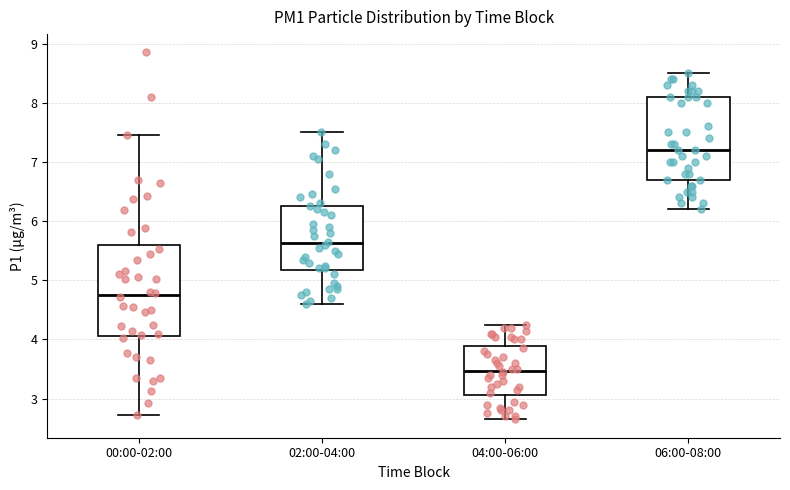

Reading left to right, transcribe this box plot: for each box, give where its median line is, the range the box spans, and where its two whiskers end, as read against the y-axis. The values are not printed on the chart, so give them approximately, as read against the axis.

00:00-02:00: median 4.8, box 4.1 to 5.6, whiskers 2.7 to 7.5
02:00-04:00: median 5.6, box 5.2 to 6.3, whiskers 4.6 to 7.5
04:00-06:00: median 3.5, box 3.1 to 3.9, whiskers 2.7 to 4.3
06:00-08:00: median 7.2, box 6.7 to 8.1, whiskers 6.2 to 8.5